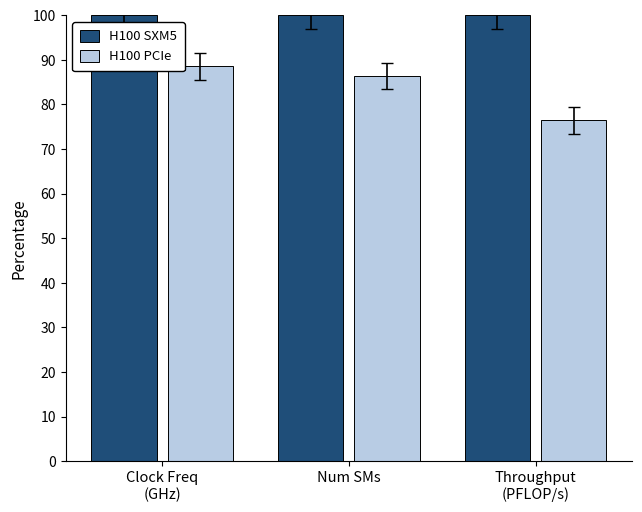

Which series has the widest spread of values?

H100 PCIe